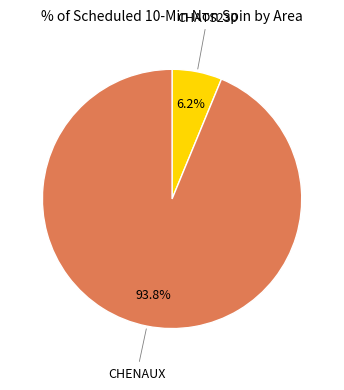

Is there any slice that represents more than half of the pie?

Yes